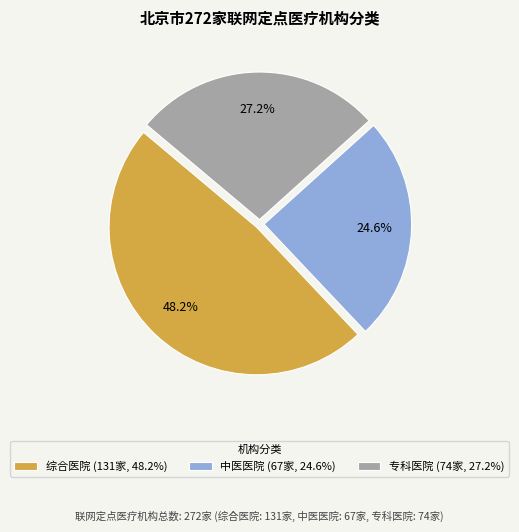

To the nearest percent, what is the difference between the 专科医院 and 中医医院 slice percentages?

3%